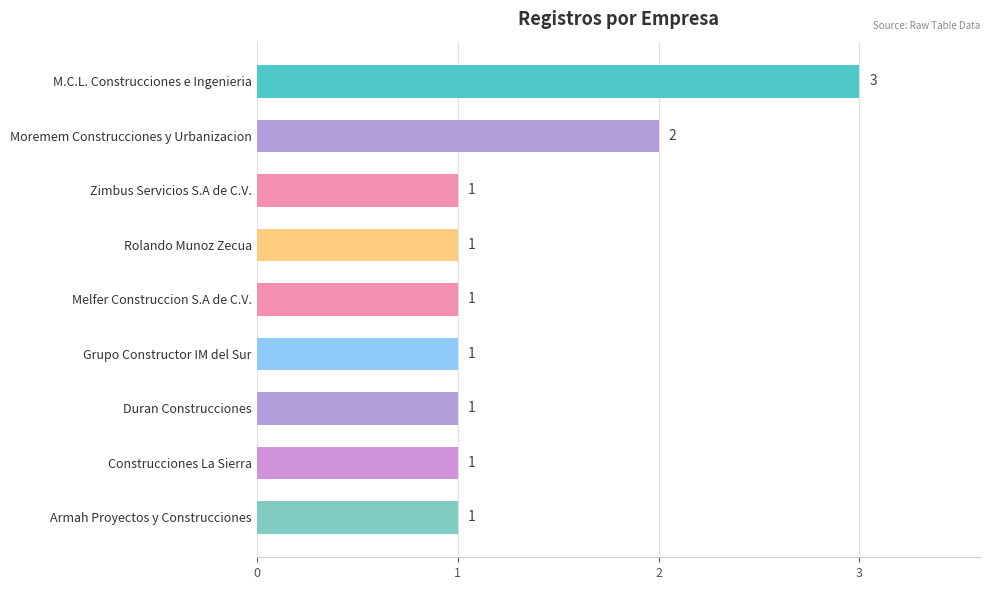

What is the smallest value displayed?

1